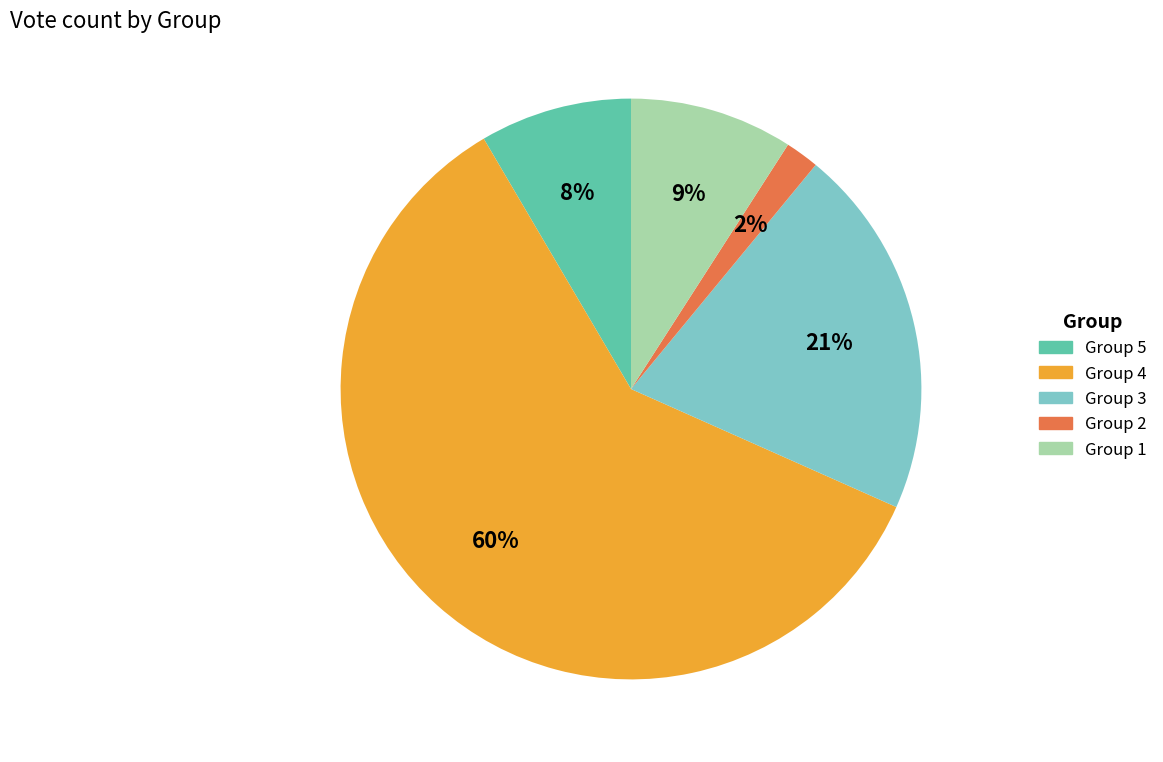

What is the smallest slice in the pie chart?

Group 2